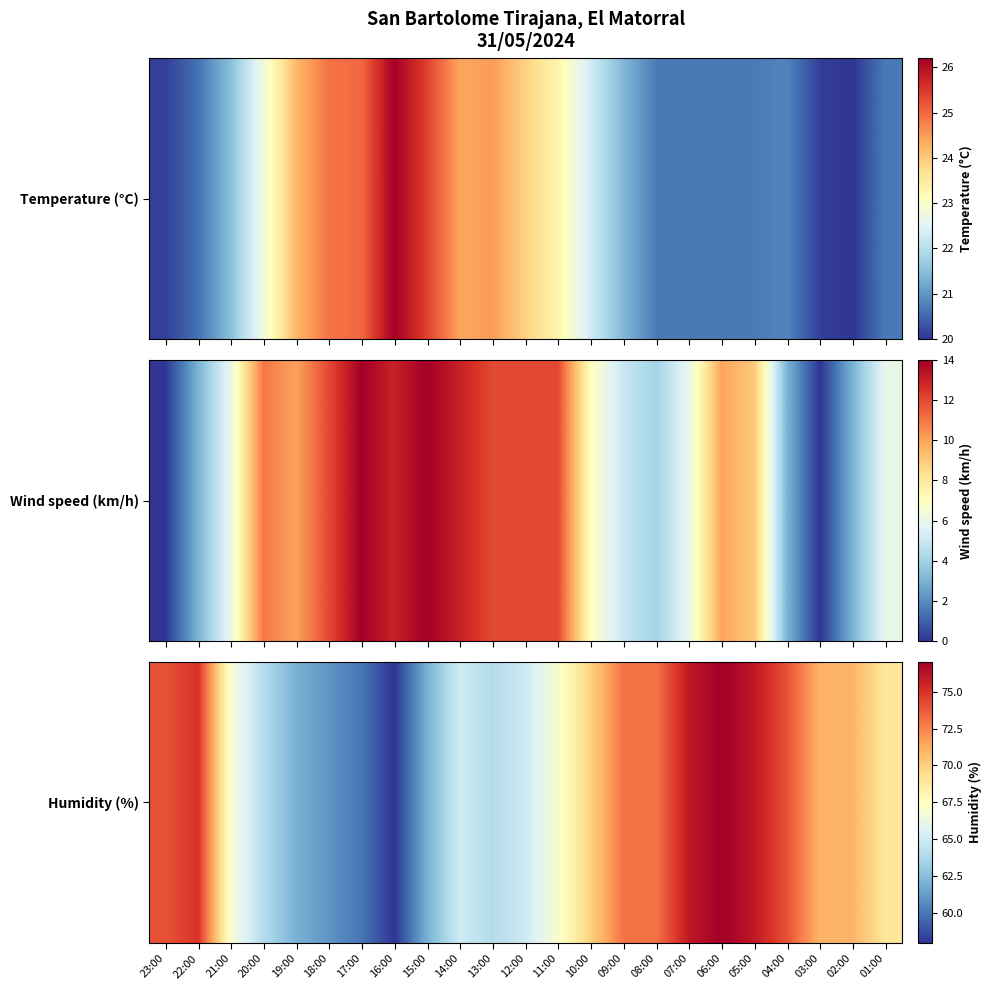

Reading left to right, what are all the values shown in this chart?

23:00=74	22:00=75	21:00=67	20:00=64	19:00=62	18:00=61	17:00=60	16:00=58	15:00=62	14:00=65	13:00=64	12:00=65	11:00=67	10:00=70	09:00=73	08:00=73	07:00=76	06:00=77	05:00=76	04:00=74	03:00=71	02:00=71	01:00=69